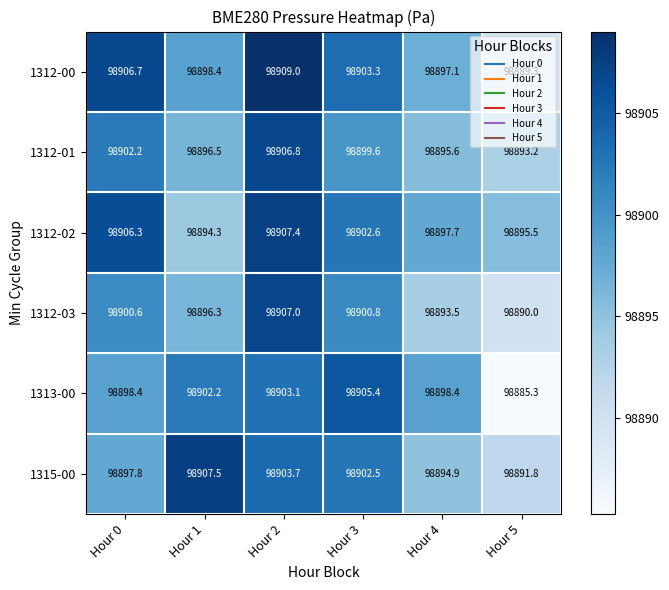

Rank the series by their maximum value, from highest to lowest.

1312-00, 1315-00, 1312-02, 1312-03, 1312-01, 1313-00